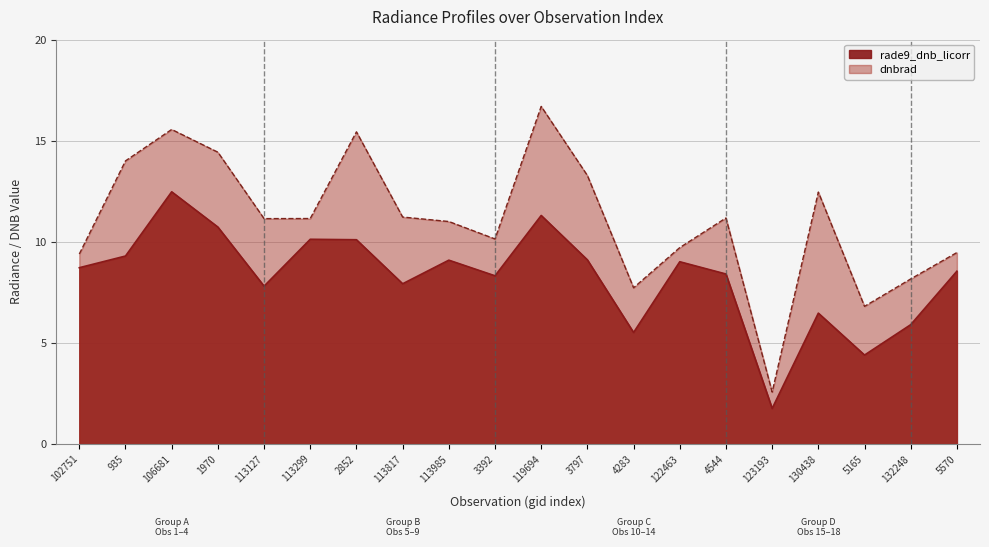

How many values in the dnbrad series exceed 11?

12